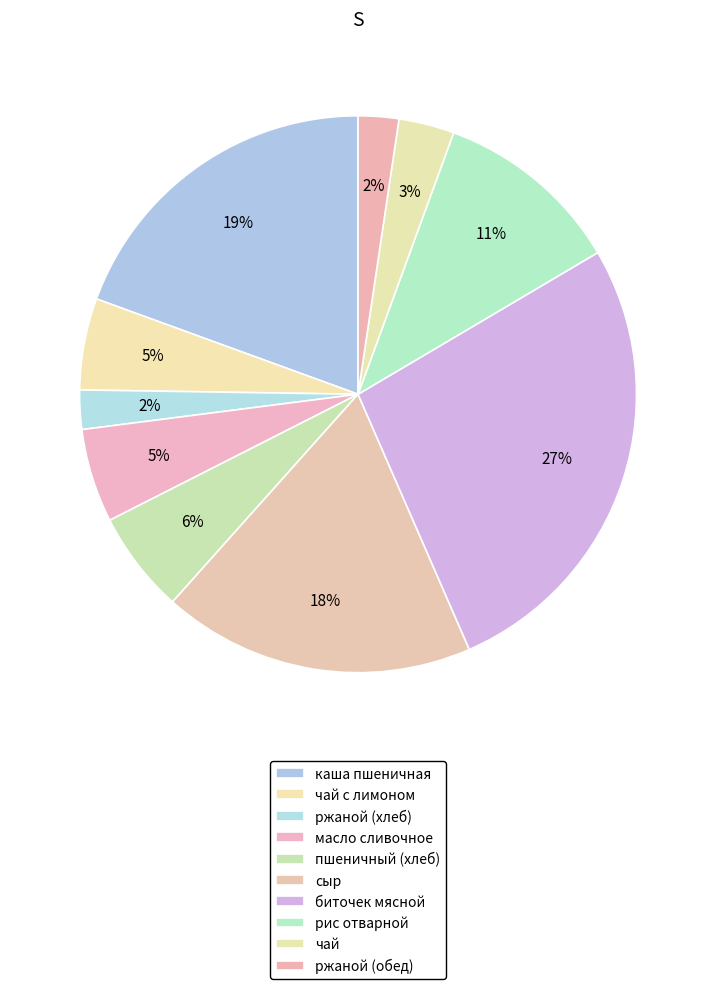

What is the ratio of the value at чай to the value at сыр?

0.2